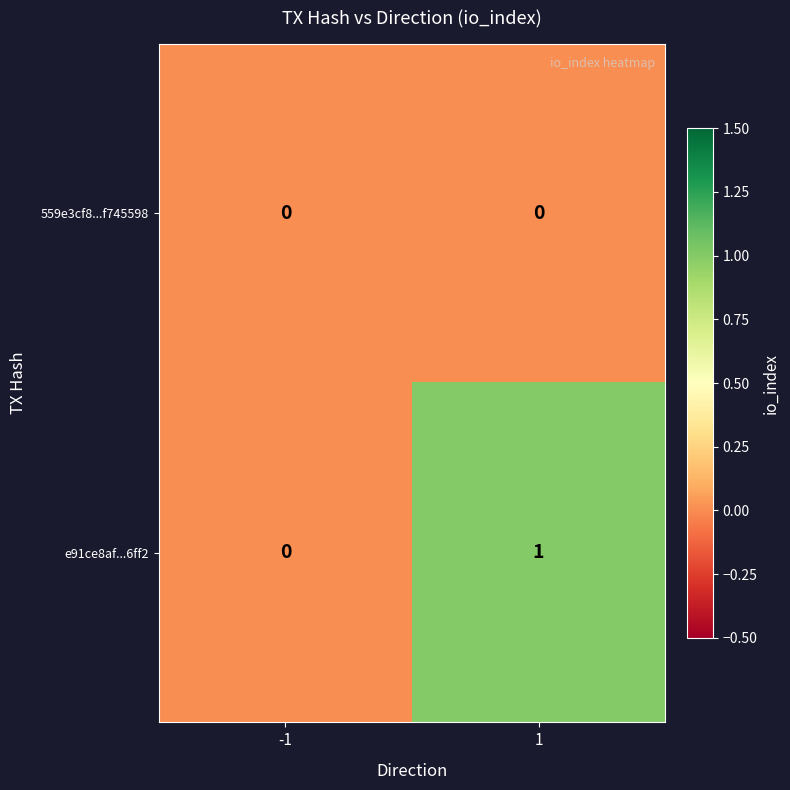

Reading left to right, list all the values displayed in this chart.

559e3cf8...f745598: -1=0	1=0
e91ce8af...6ff2: -1=0	1=1